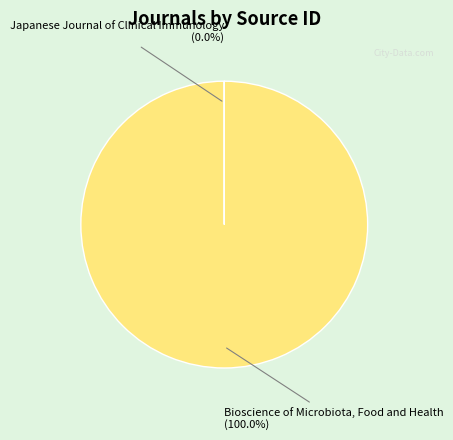

Does any single category account for the majority?

Yes